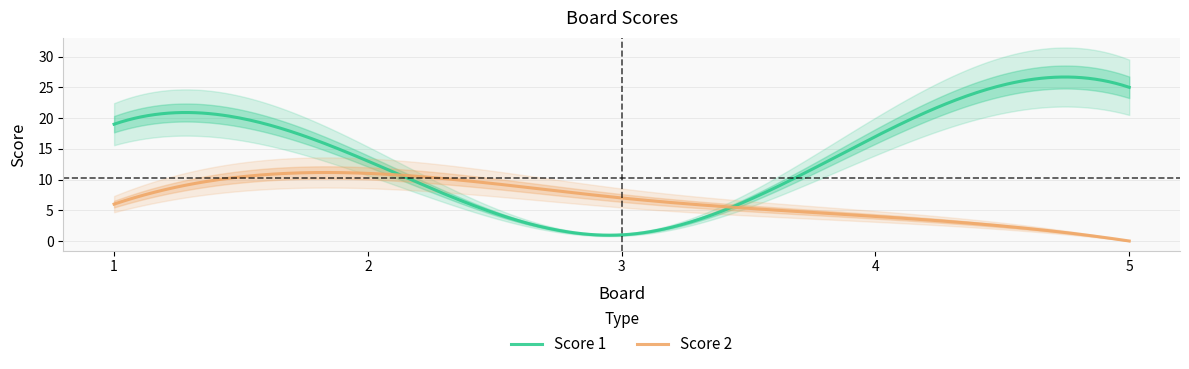

Reading right to left, extract all data points from this chart.

Score 1: 5=25	4=17	3=1	2=13	1=19
Score 2: 5=0	4=4	3=7	2=11	1=6